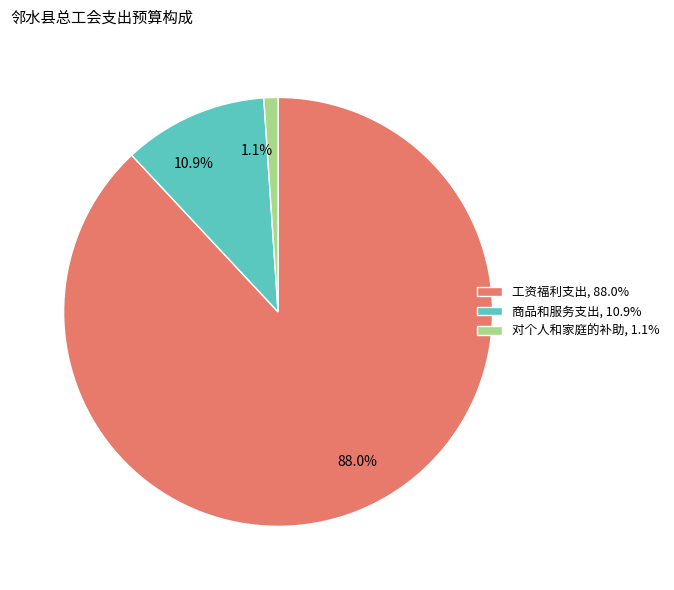

Which has a higher value, 1.1% or 88.0%?

88.0%